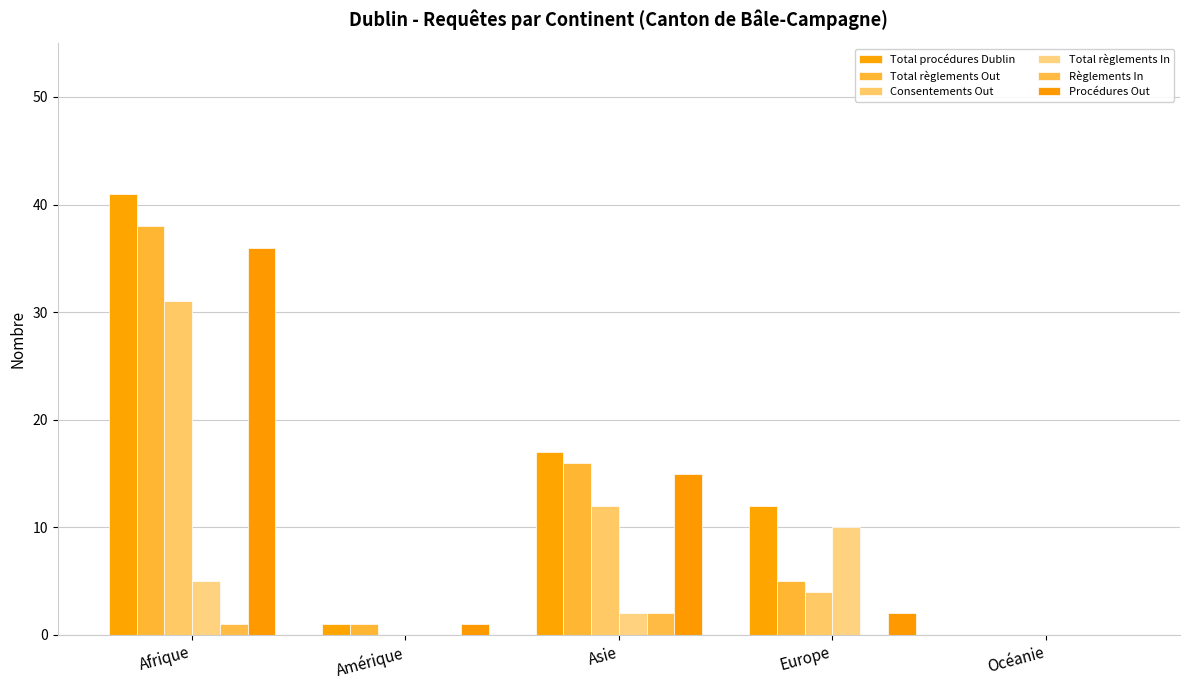

Count the number of data series in this chart.

6